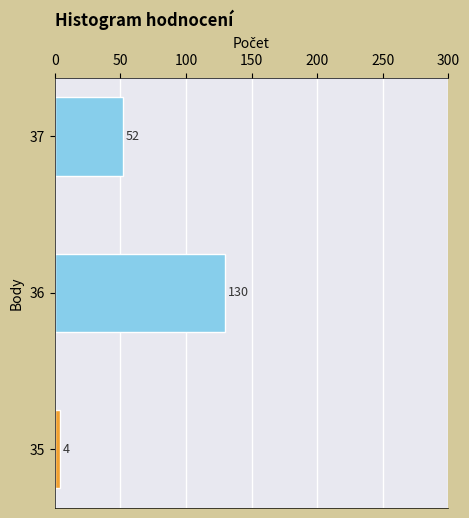

List the labels in order of value, largest first.

36, 37, 35